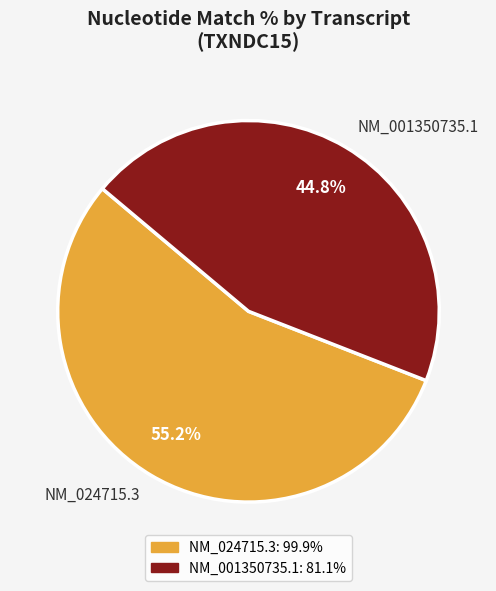

The NM_001350735.1 slice represents 45% of the pie. True or false?

True